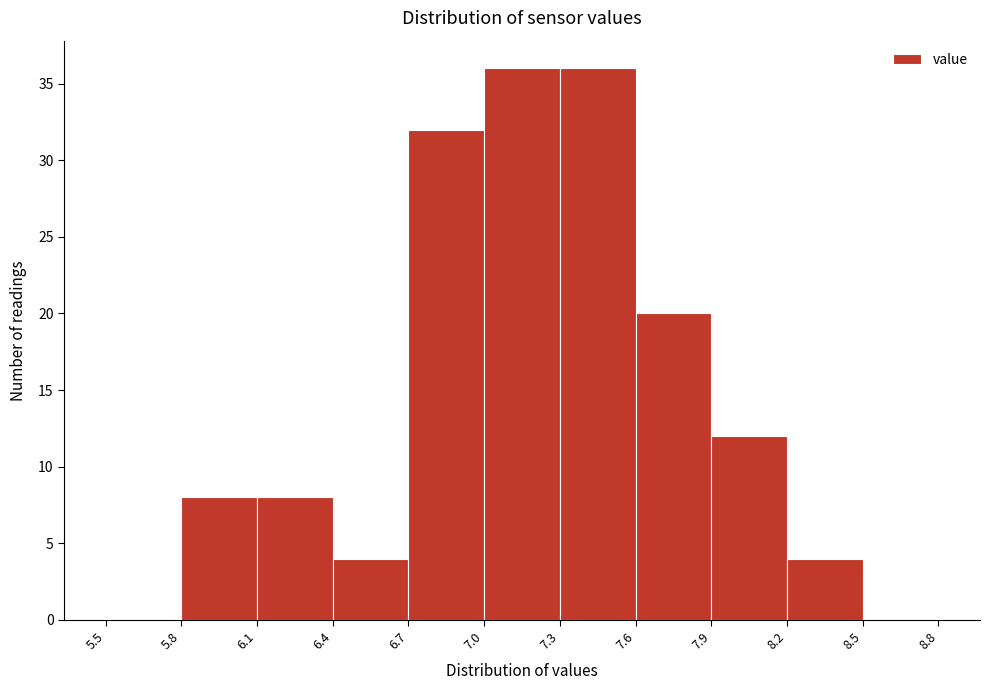

Reading left to right, list every bar in this chart as the range it spans on the x-axis followed by its height. The values are not printed on the chart, so give them approximately, as read against the axis.

5.5 to 5.8: 0
5.8 to 6.1: 8
6.1 to 6.4: 8
6.4 to 6.7: 4
6.7 to 7.0: 32
7.0 to 7.3: 36
7.3 to 7.6: 36
7.6 to 7.9: 20
7.9 to 8.2: 12
8.2 to 8.5: 4
8.5 to 8.8: 0